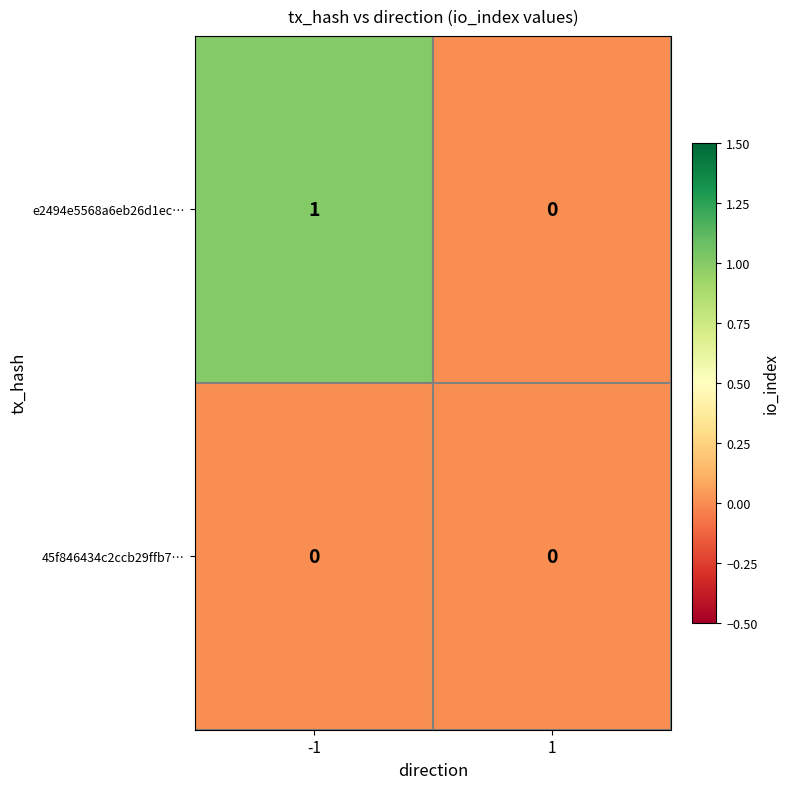

Reading left to right, extract all data points from this chart.

e2494e5568a6eb26d1ec…: 1	0
45f846434c2ccb29ffb7…: 0	0